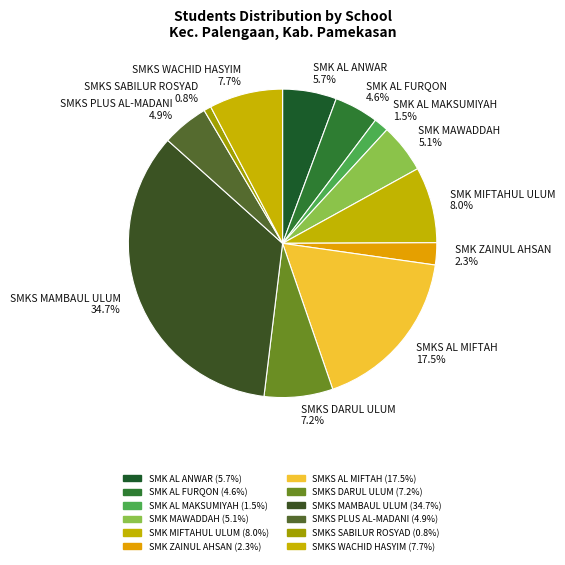

Is there a majority slice in this chart?

No